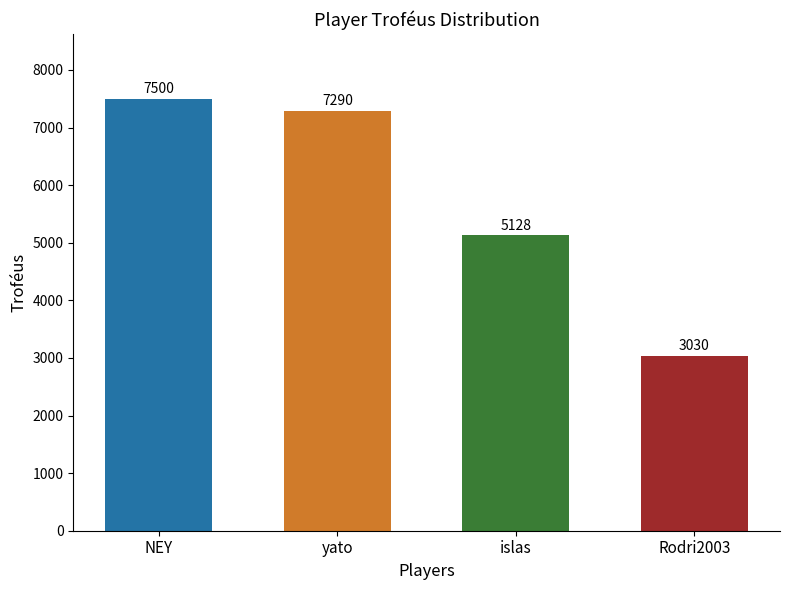

How many bars are there in total?

4